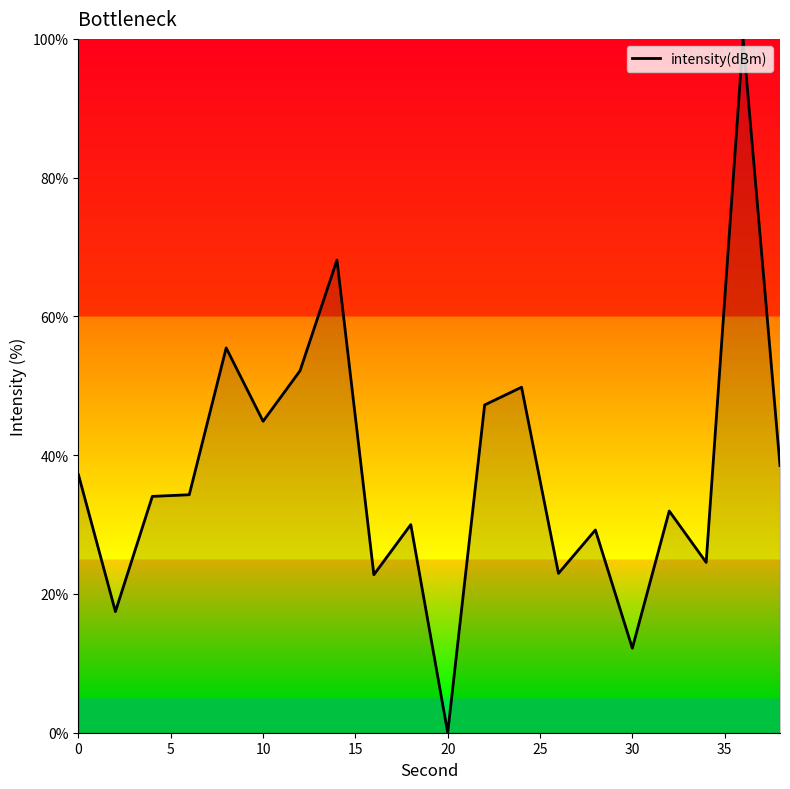

What is the maximum value shown in the chart?

100.0